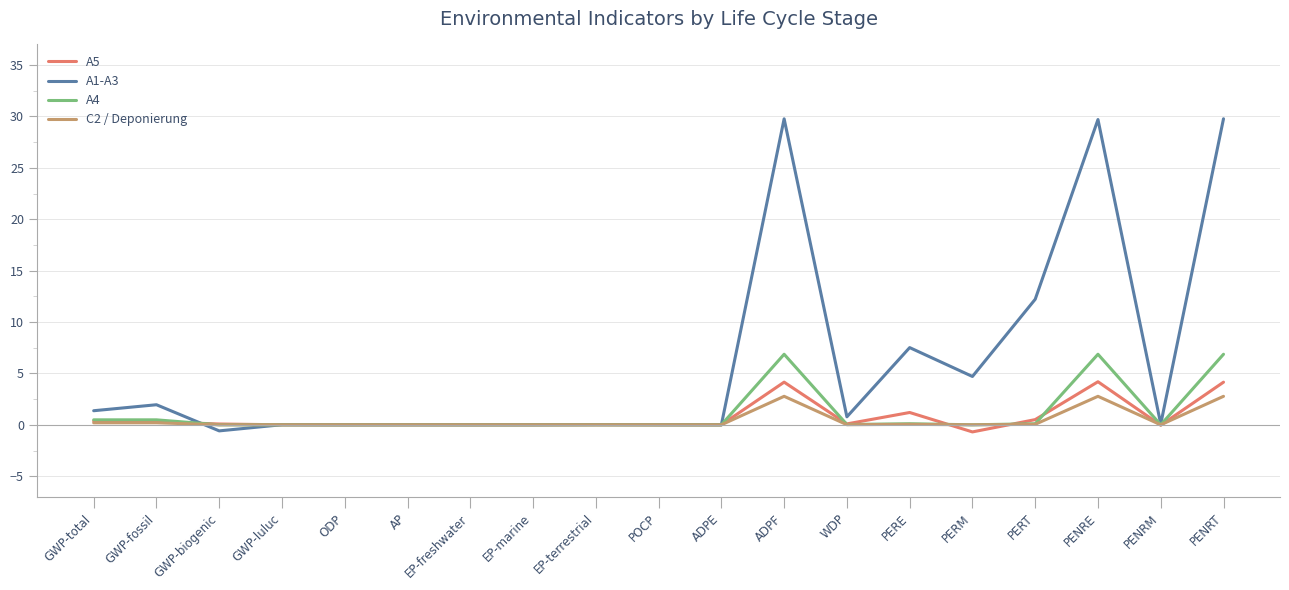

True or false: C2 / Deponierung has a value of 0.0 at ADPE.

True